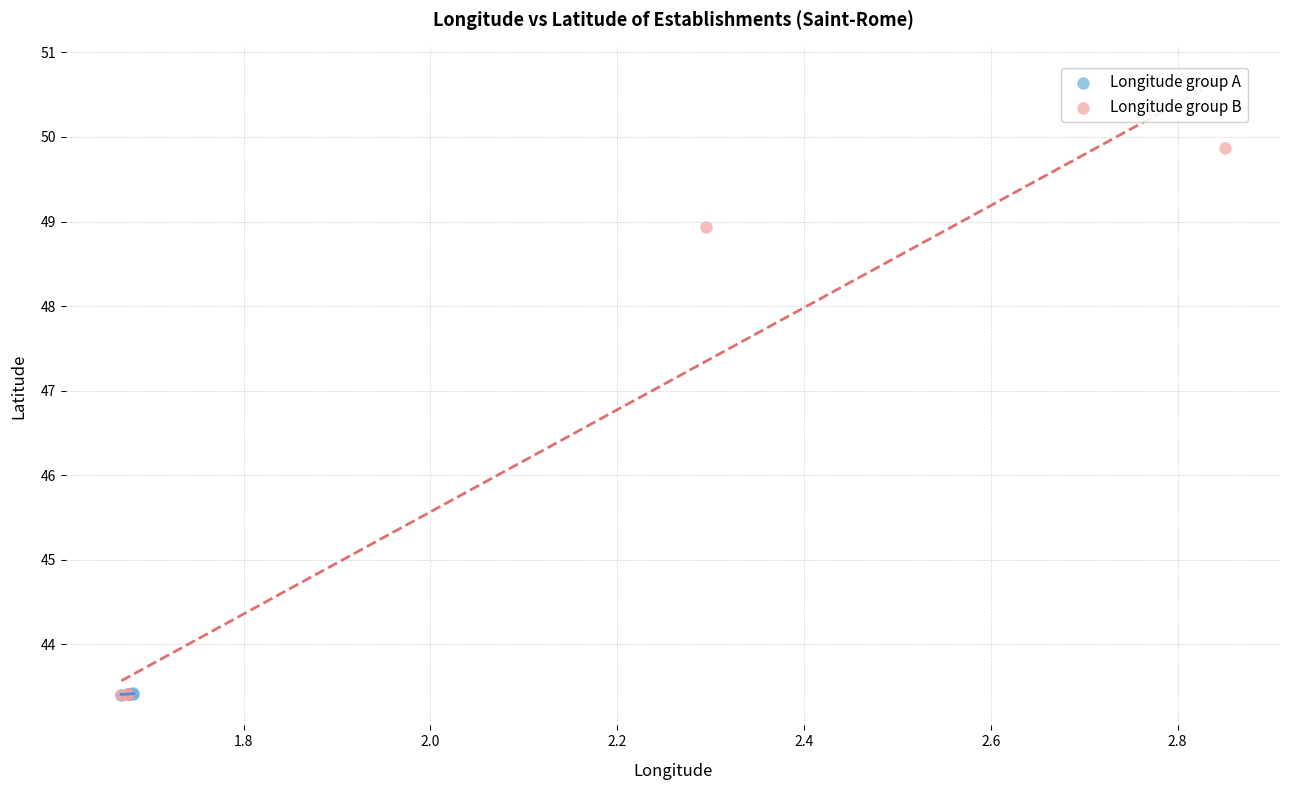

Which series has the widest spread of Y values?

Longitude group B